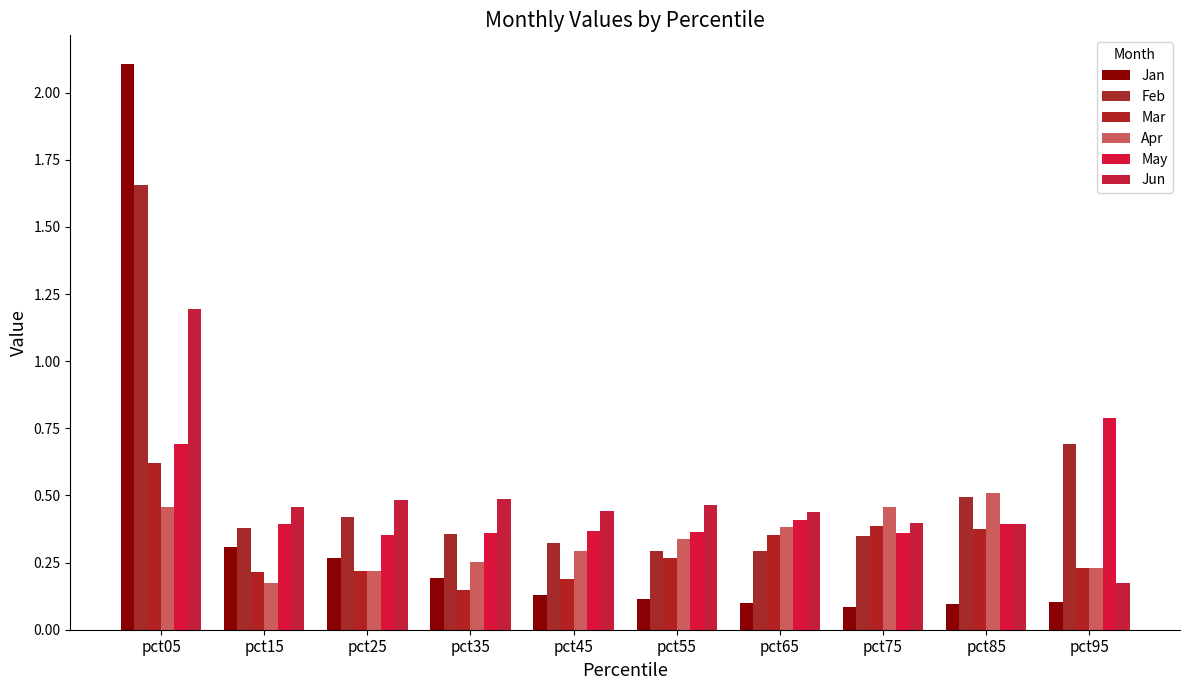

How many distinct data groups are displayed?

6